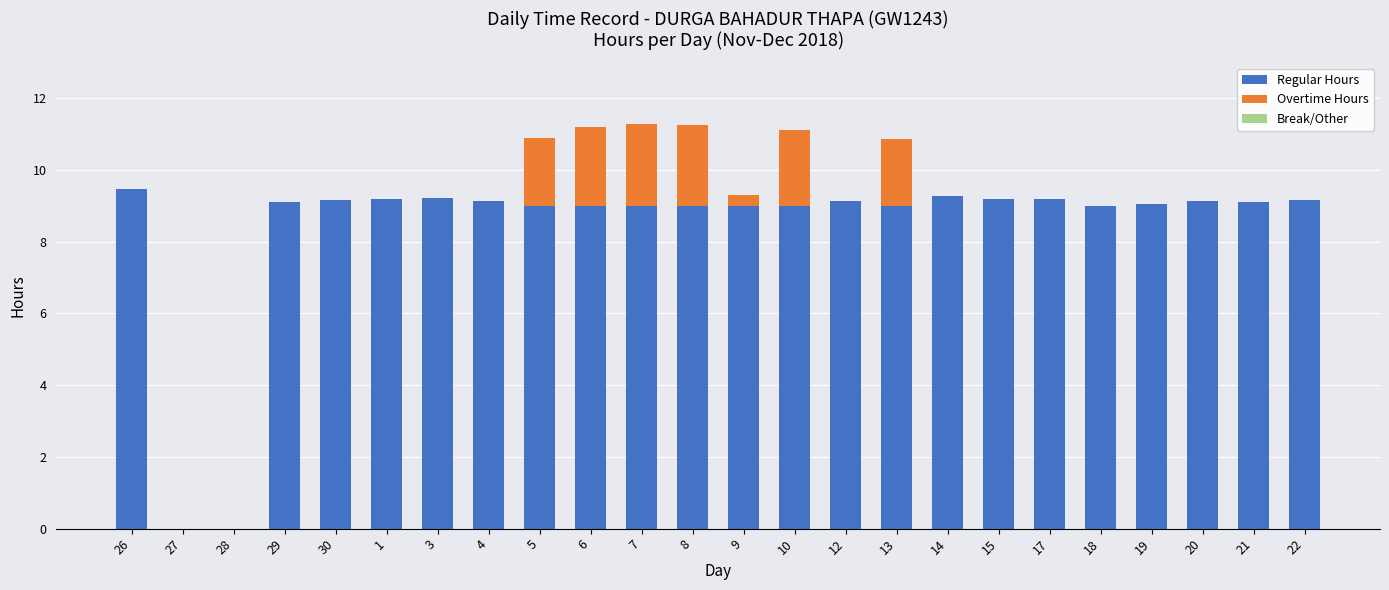

Does the chart contain stacked bars?

Yes